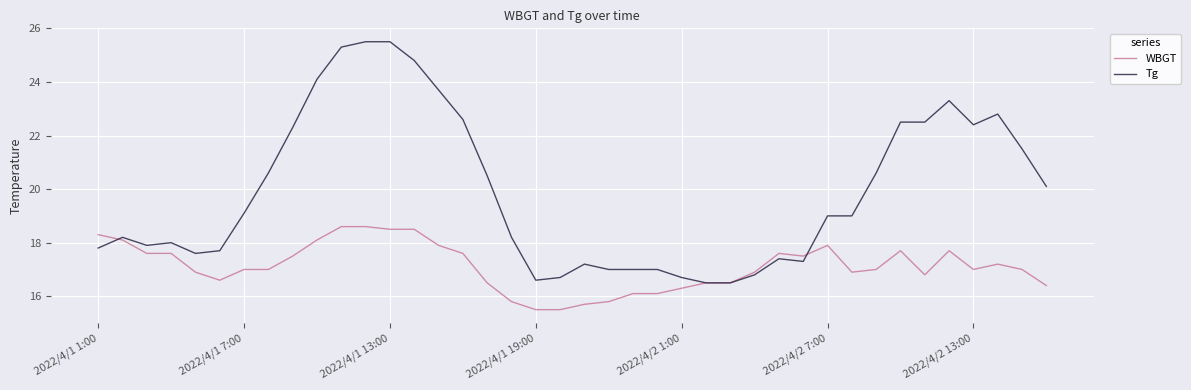

Rank the series by their maximum value, from highest to lowest.

Tg, WBGT